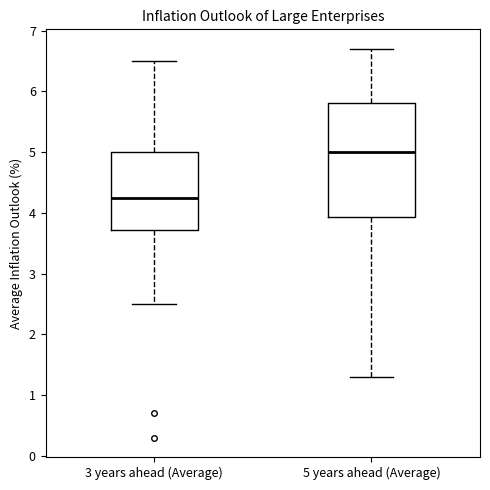

Reading left to right, read every box against the y-axis: the position of its median line, the range the box covers, and the ends of its whiskers. The values are not printed on the chart, so give them approximately, as read against the axis.

3 years ahead (Average): median 4.3, box 3.7 to 5.0, whiskers 2.5 to 6.5
5 years ahead (Average): median 5.0, box 3.9 to 5.8, whiskers 1.3 to 6.7